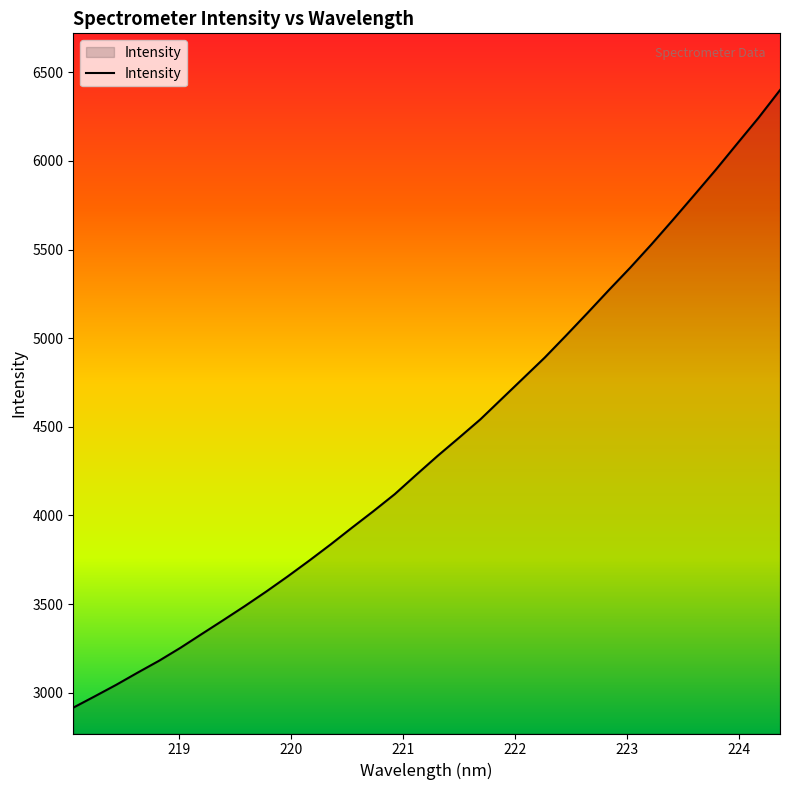

What is the smallest value displayed?

2916.1